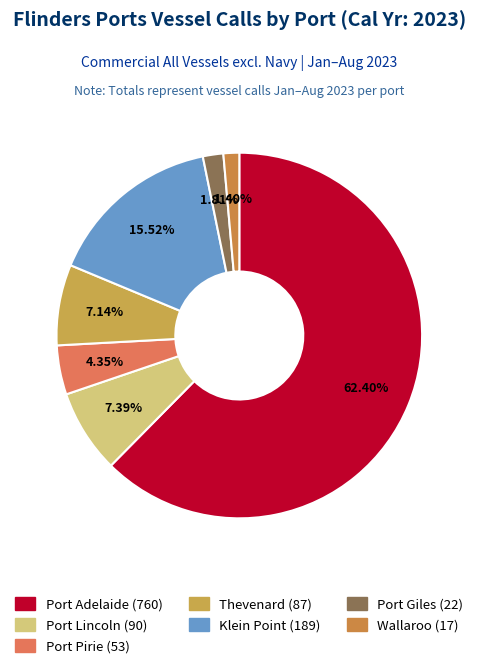

Which slice is the smallest?

Wallaroo